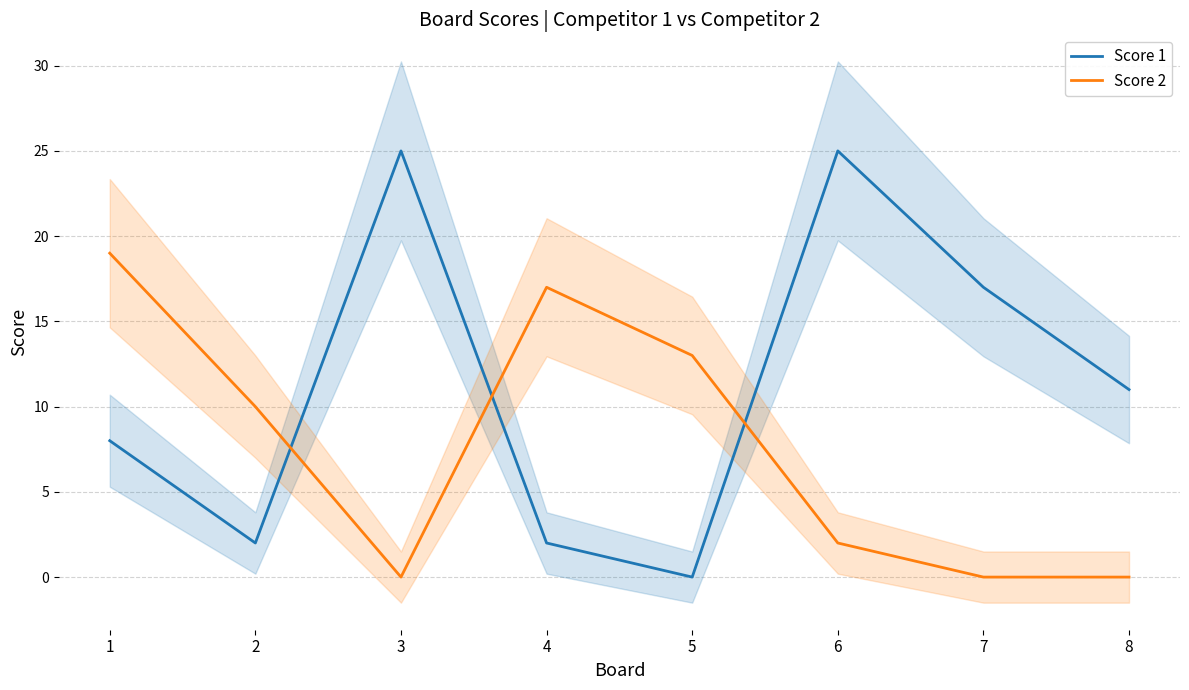

What is the sum of all Score 2 values?

61